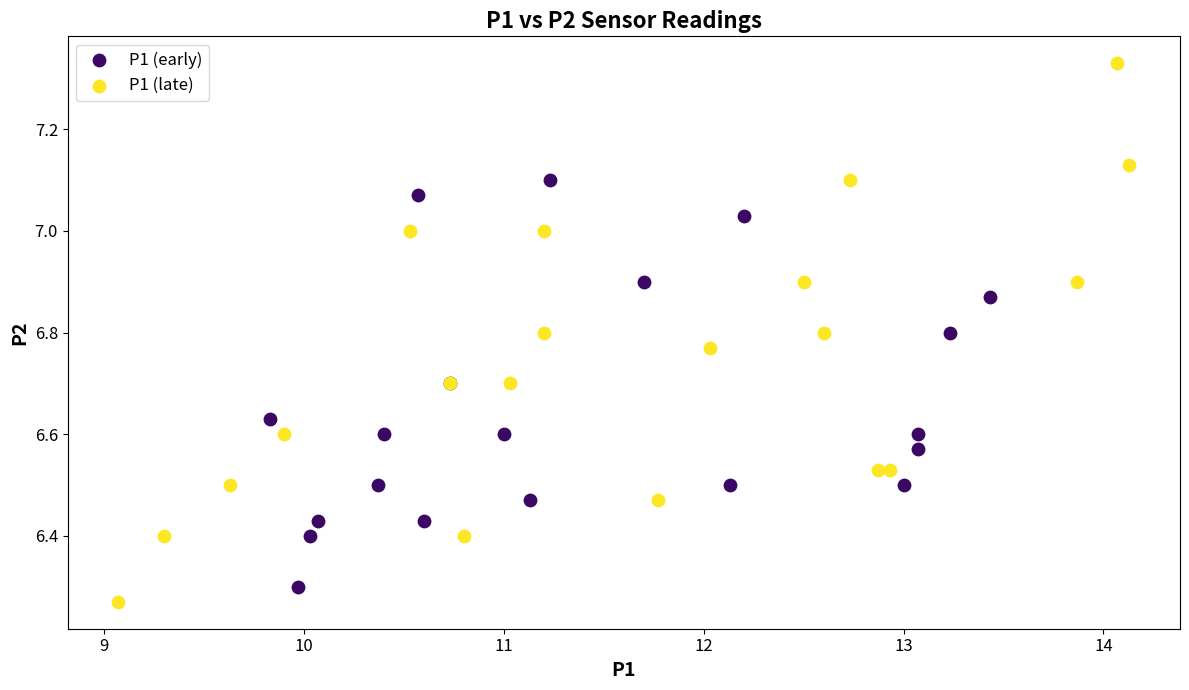

Which series has the widest spread of Y values?

P1 (late)